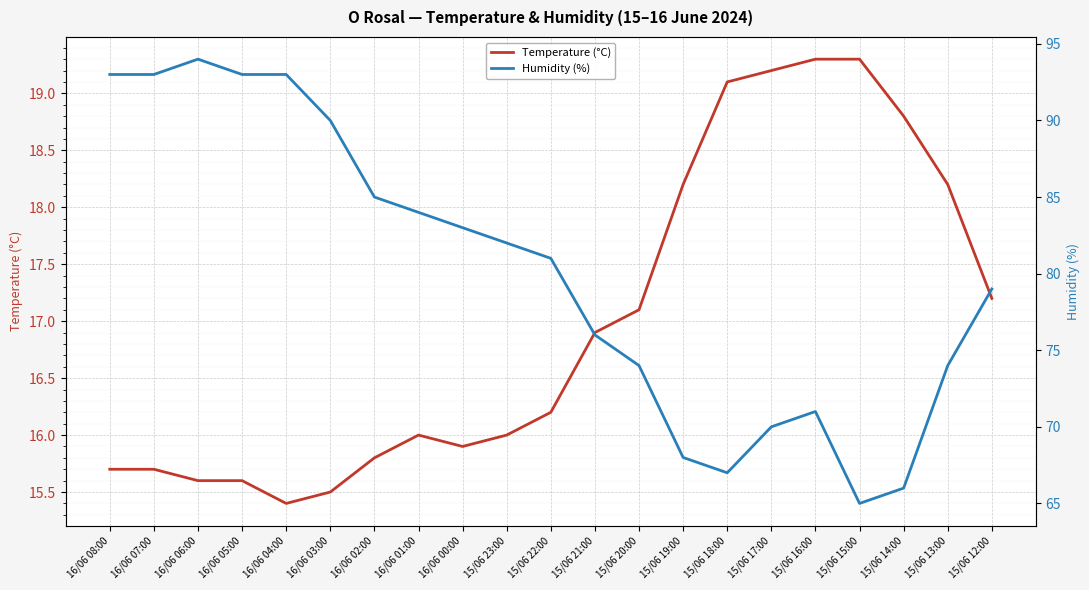

What is the label of the 3rd point from the right?

15/06 14:00